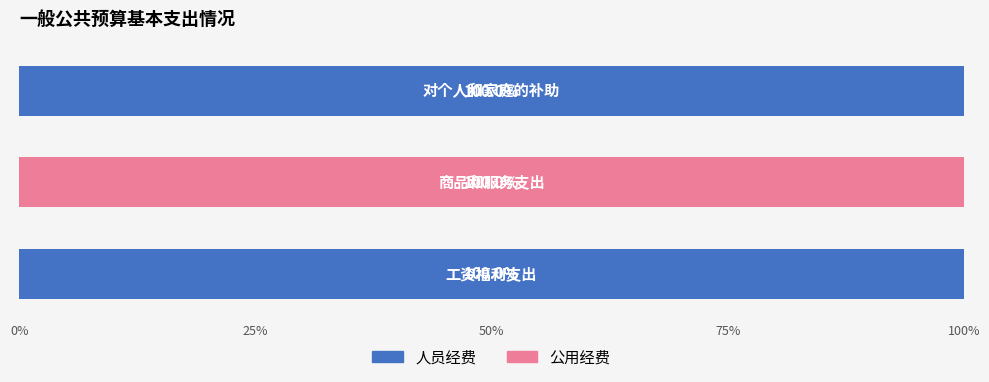

What is the sum of all 人员经费 values?

200